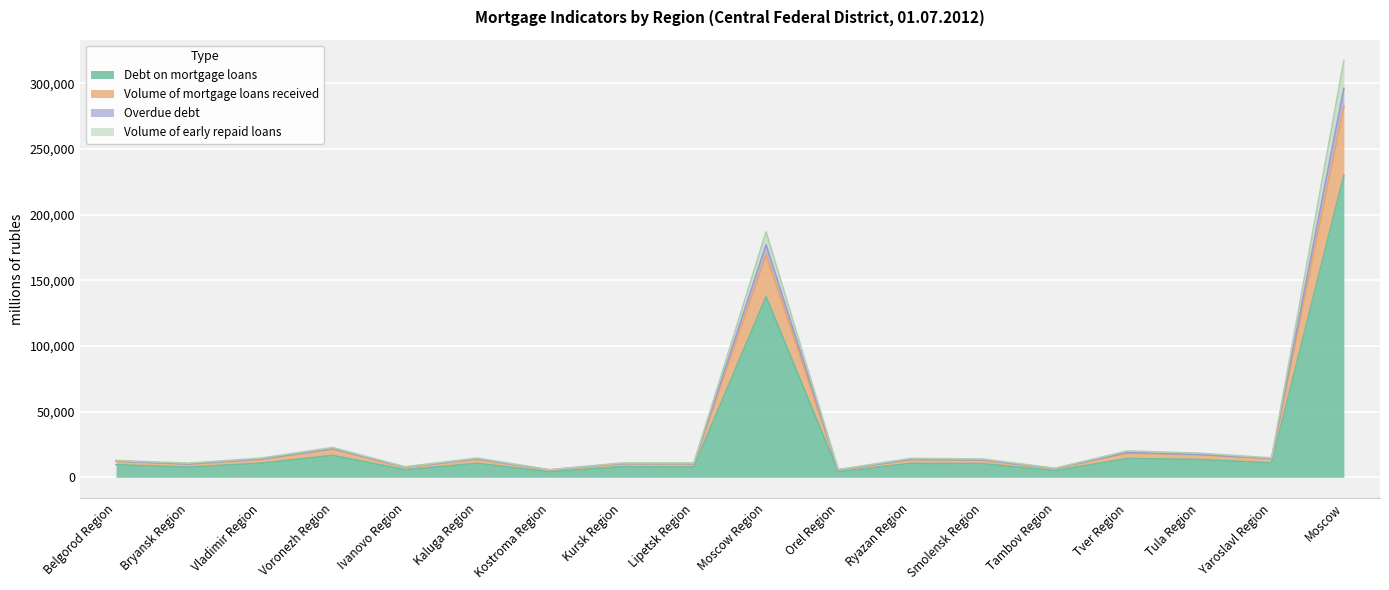

What is the maximum value for Debt on mortgage loans?

229946